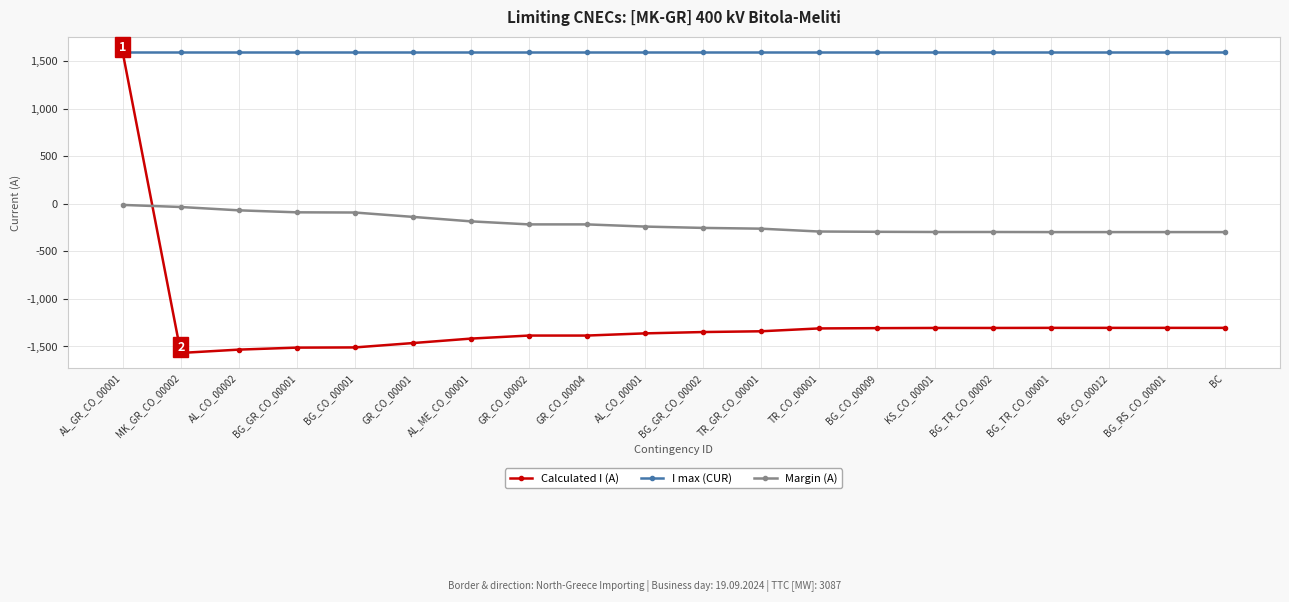

Which series has the largest range (max minus min)?

Calculated I (A)